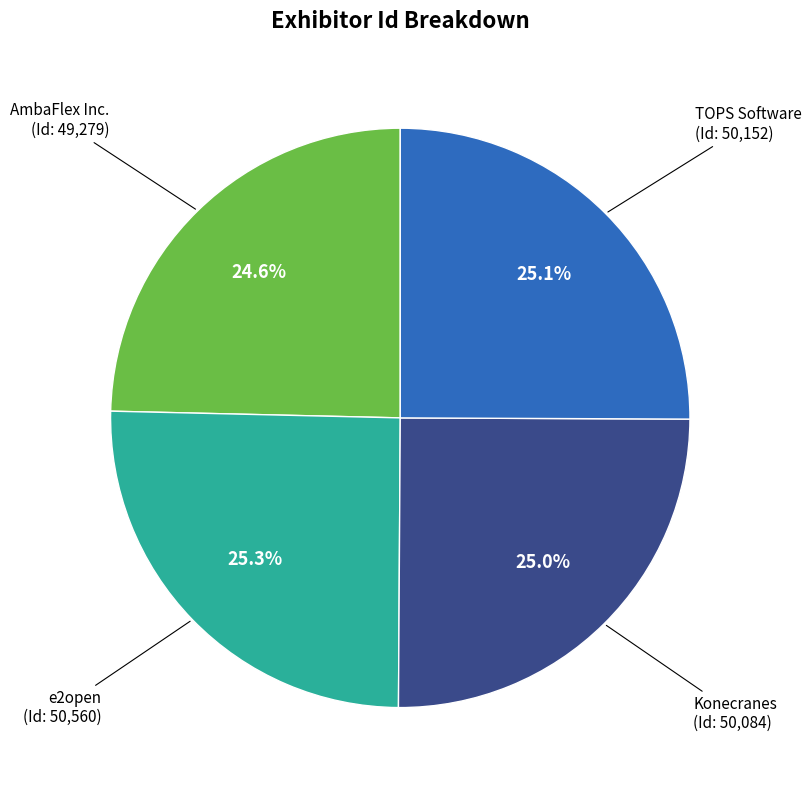

To the nearest percent, what is the average slice percentage?

25%